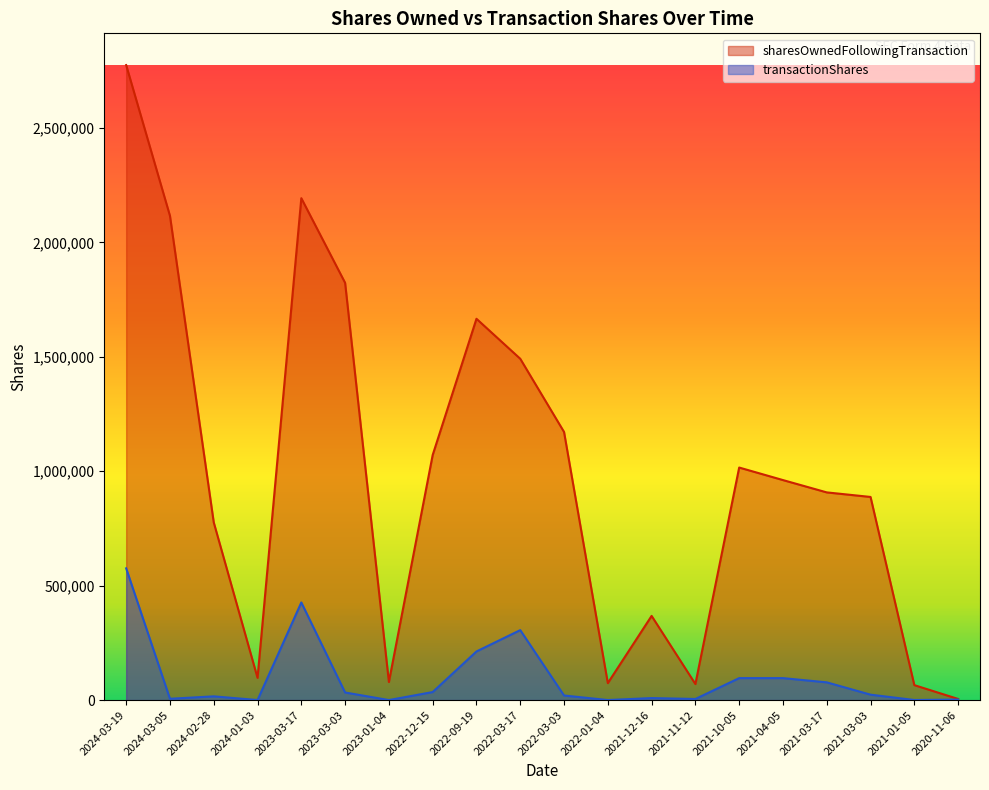

What is the highest value of the transactionShares series?

575687